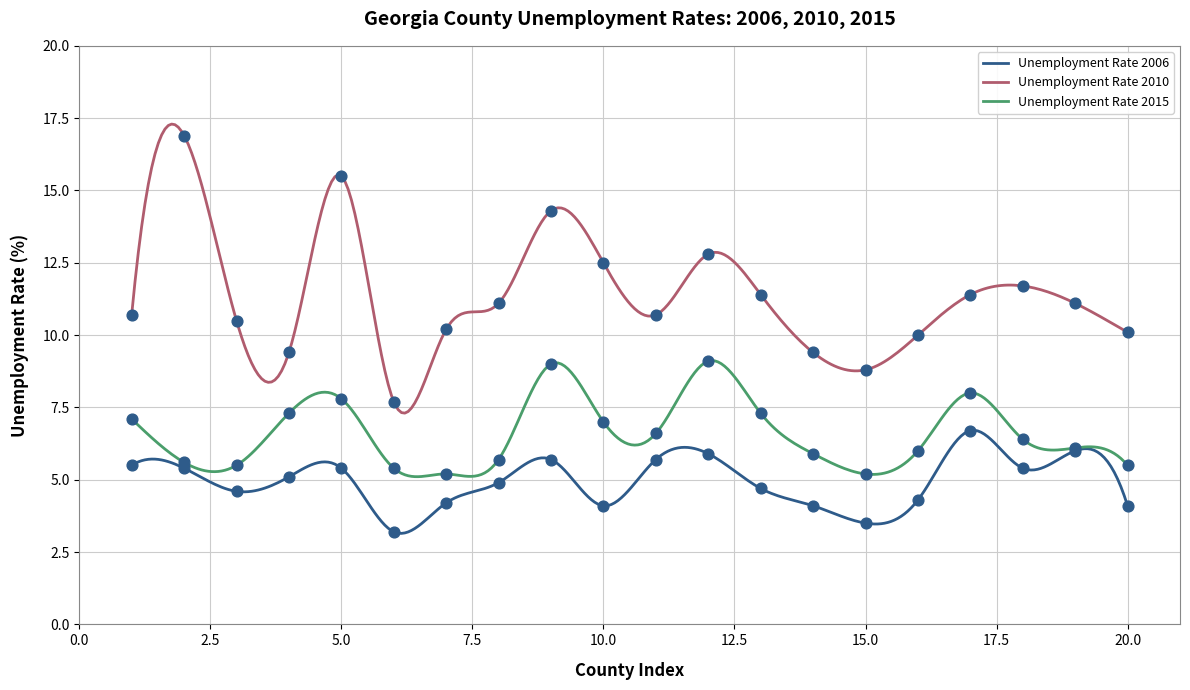

Which series has the largest total across all categories?

Unemployment Rate 2010